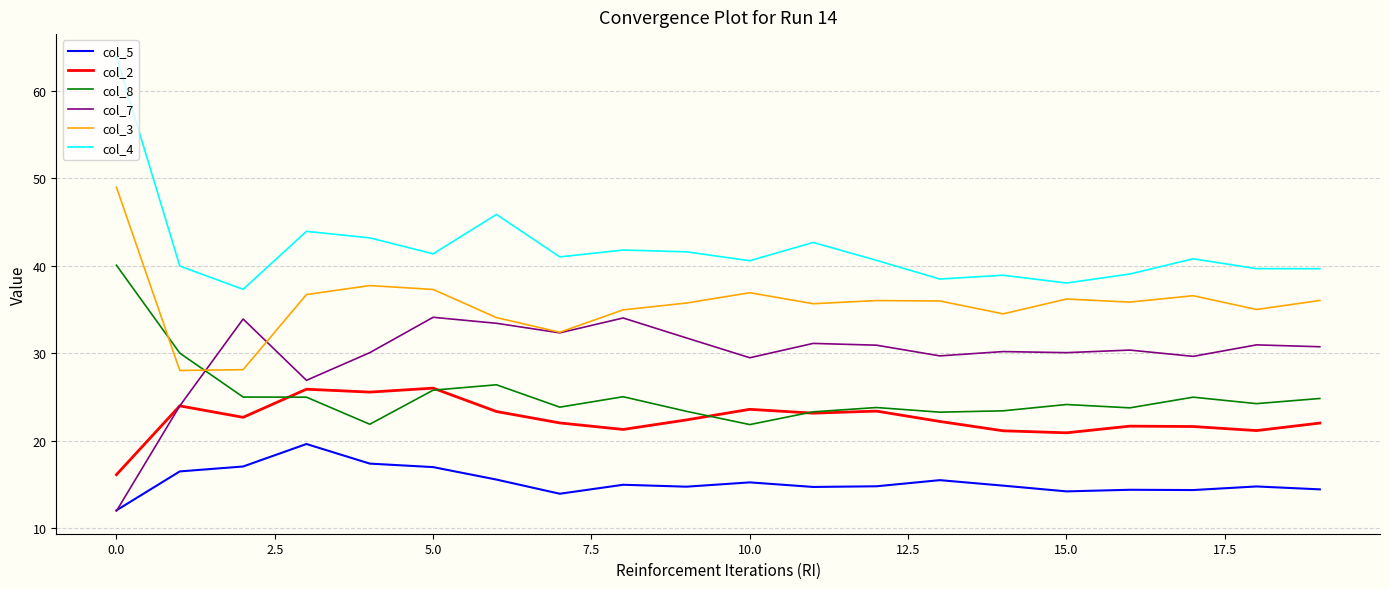

Which series has the largest total across all categories?

col_4